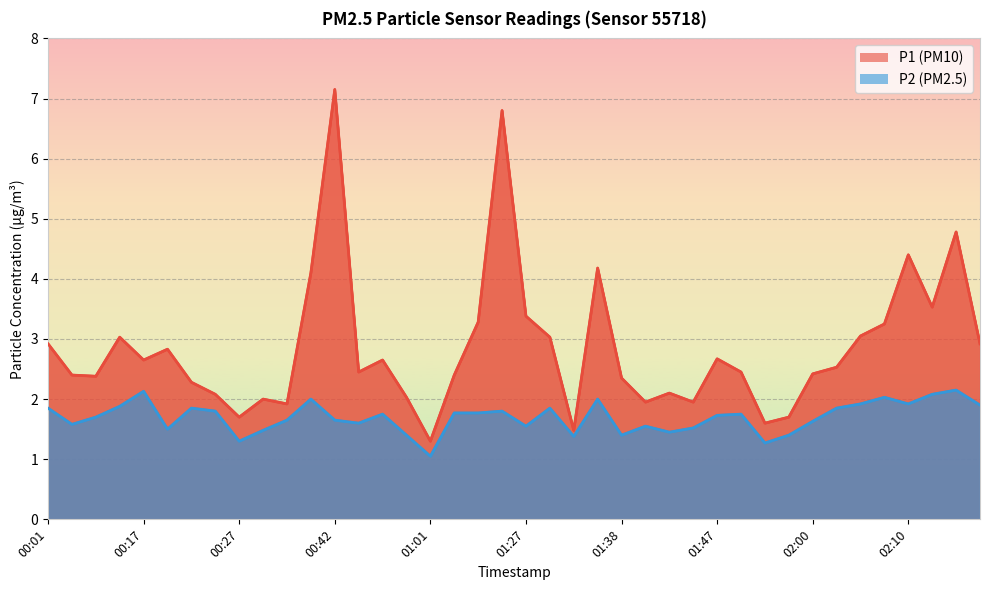

True or false: P1 and P2 cross at least once.

False